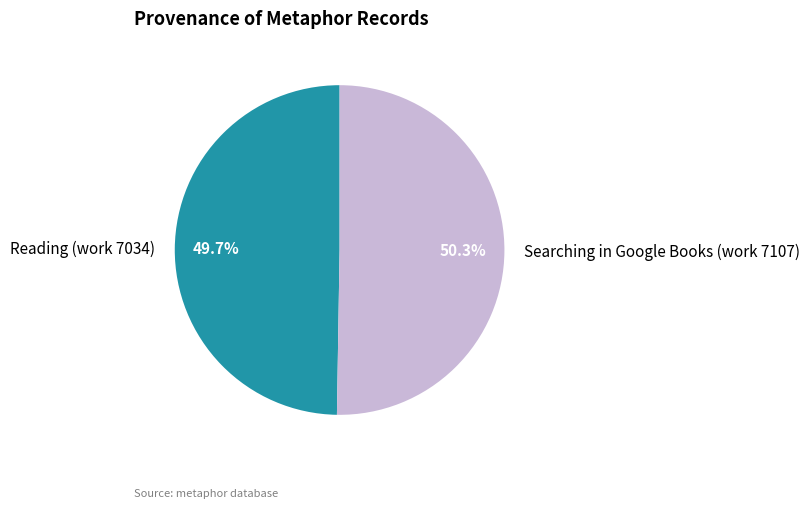

To the nearest percent, what portion does Reading (work 7034) represent?

50%